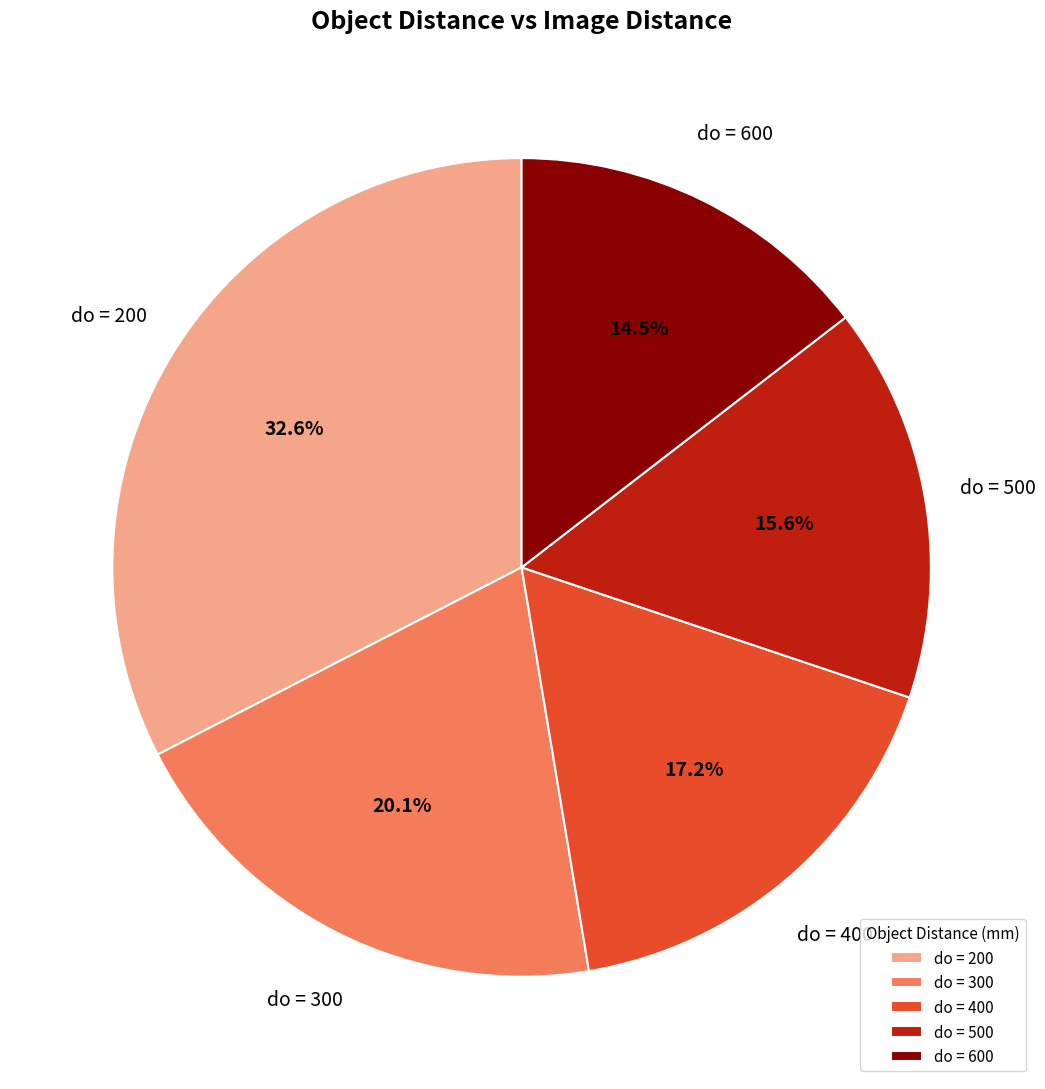

Does any single category account for the majority?

No